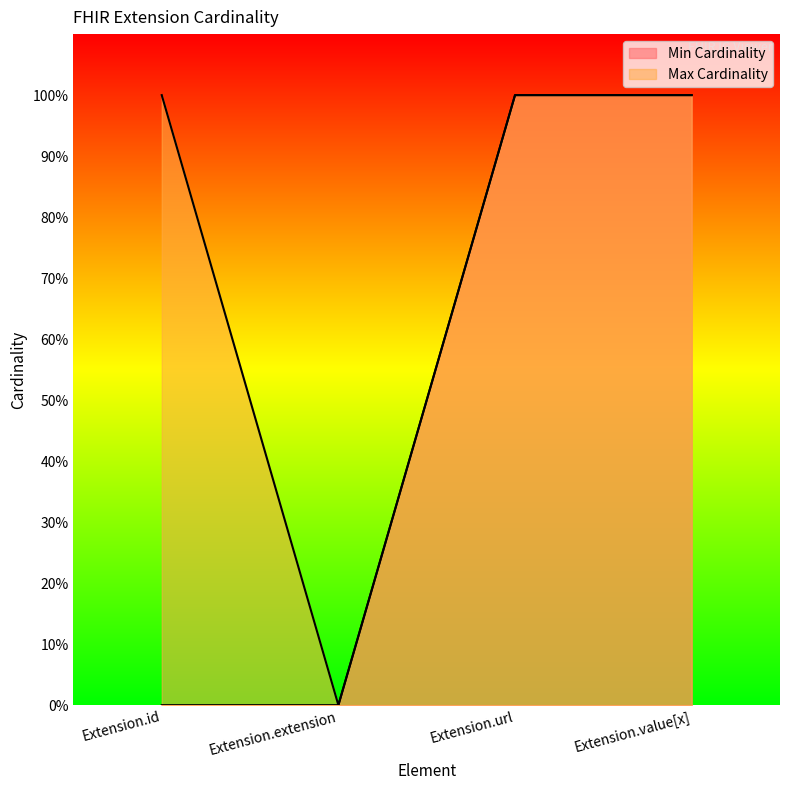

How many data points does each series have?

4